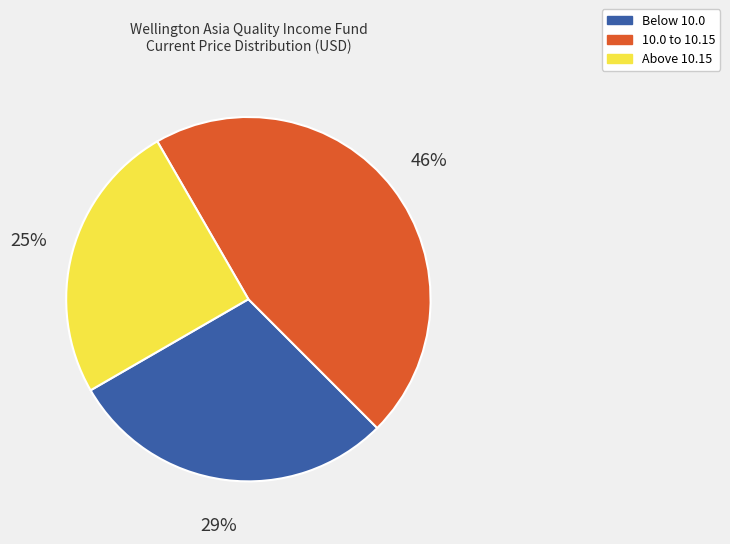

To the nearest percent, what is the average slice percentage?

33%